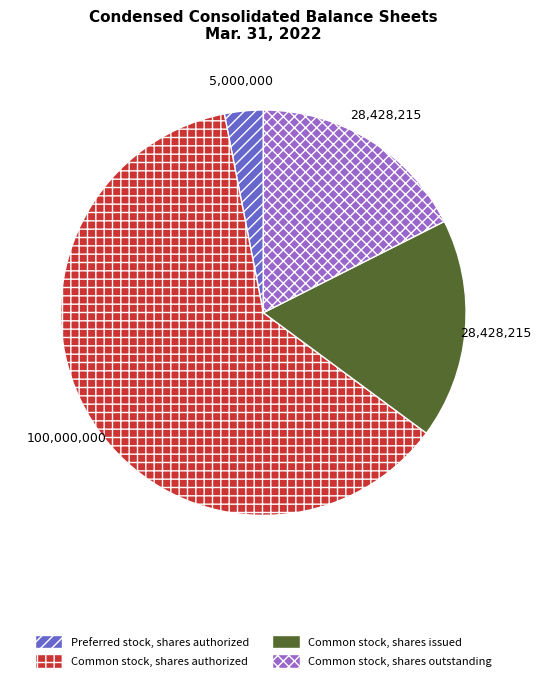

Approximately how many times larger is the value at Common stock, shares authorized compared to Preferred stock, shares authorized?

20.0